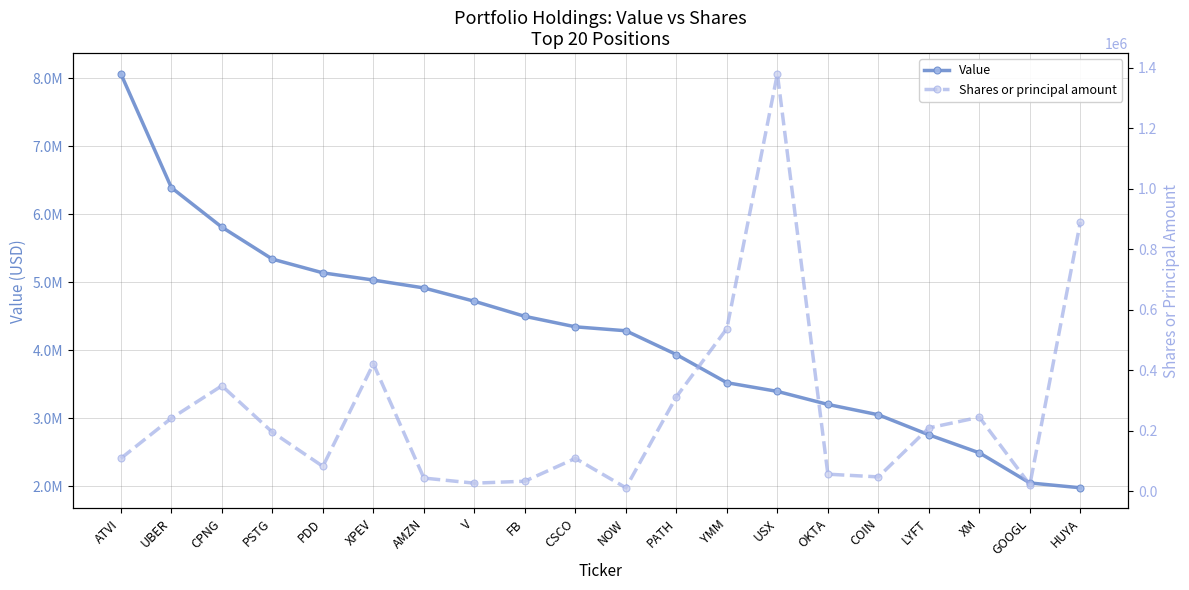

True or false: Shares or principal amount and Value intersect in this chart.

False